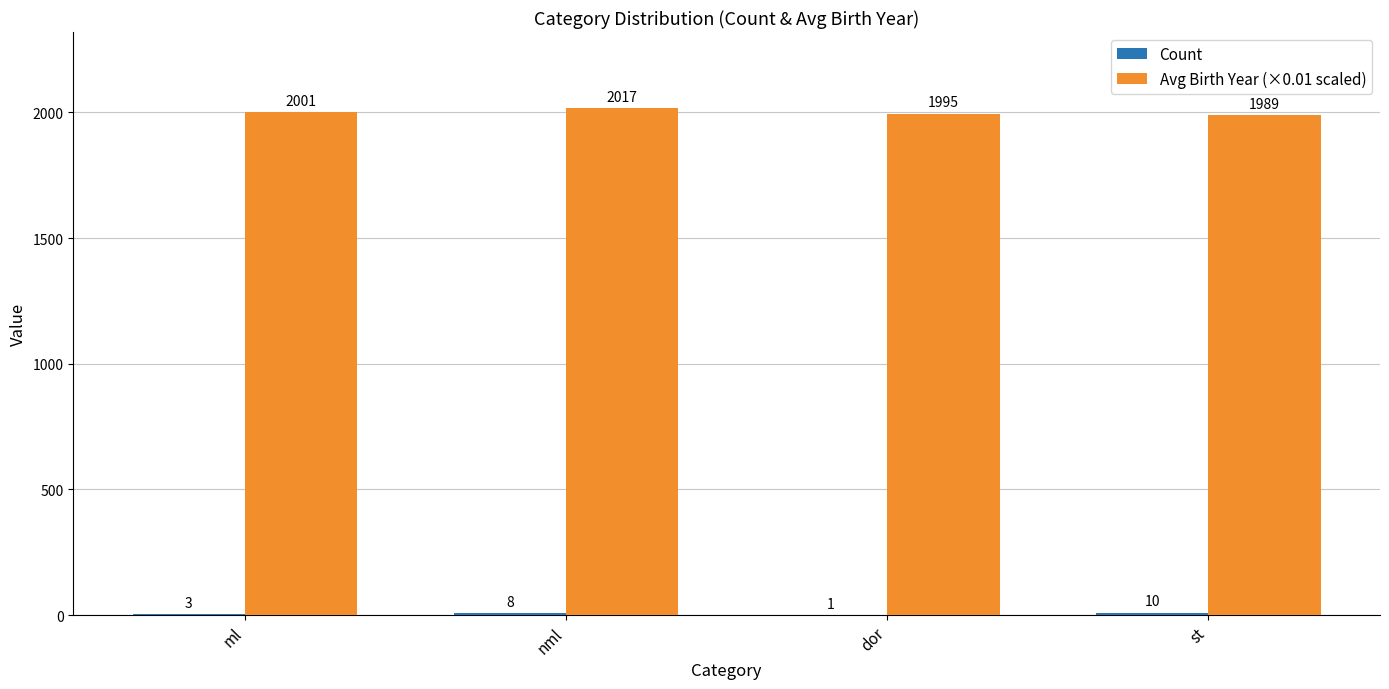

What is the sum of all Avg Birth Year (×0.01 scaled) values?

8002